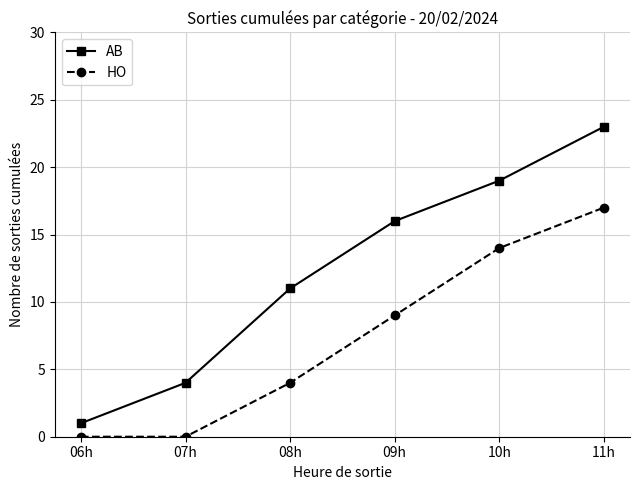

Reading left to right, what are all the values shown in this chart?

AB: 1	4	11	16	19	23
HO: 0	0	4	9	14	17